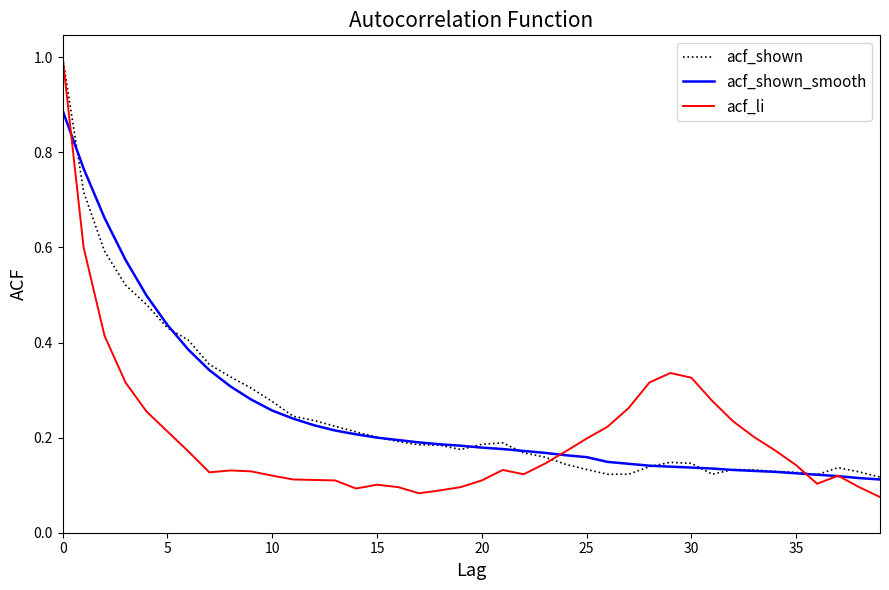

Is this an area chart (filled region under the line)?

No